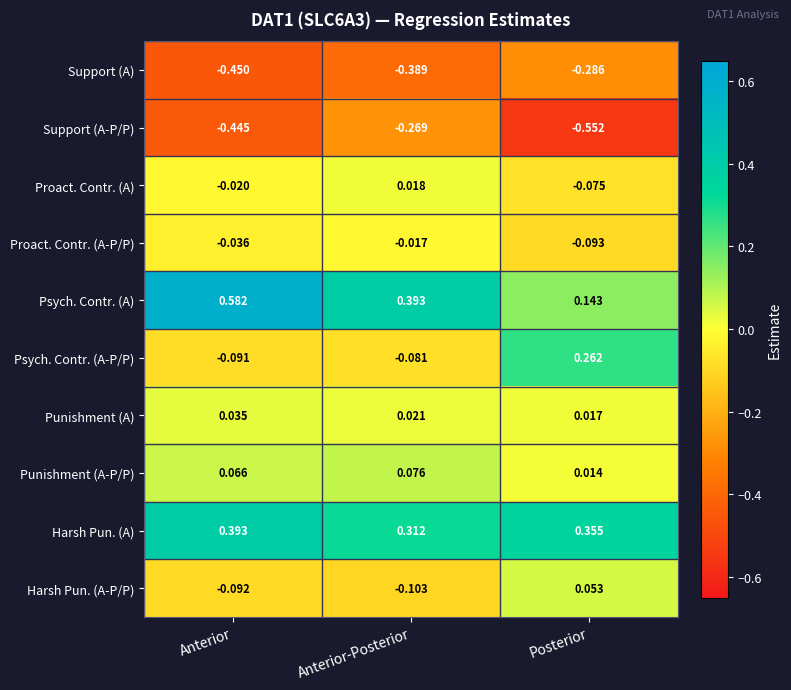

How many distinct data groups are displayed?

10